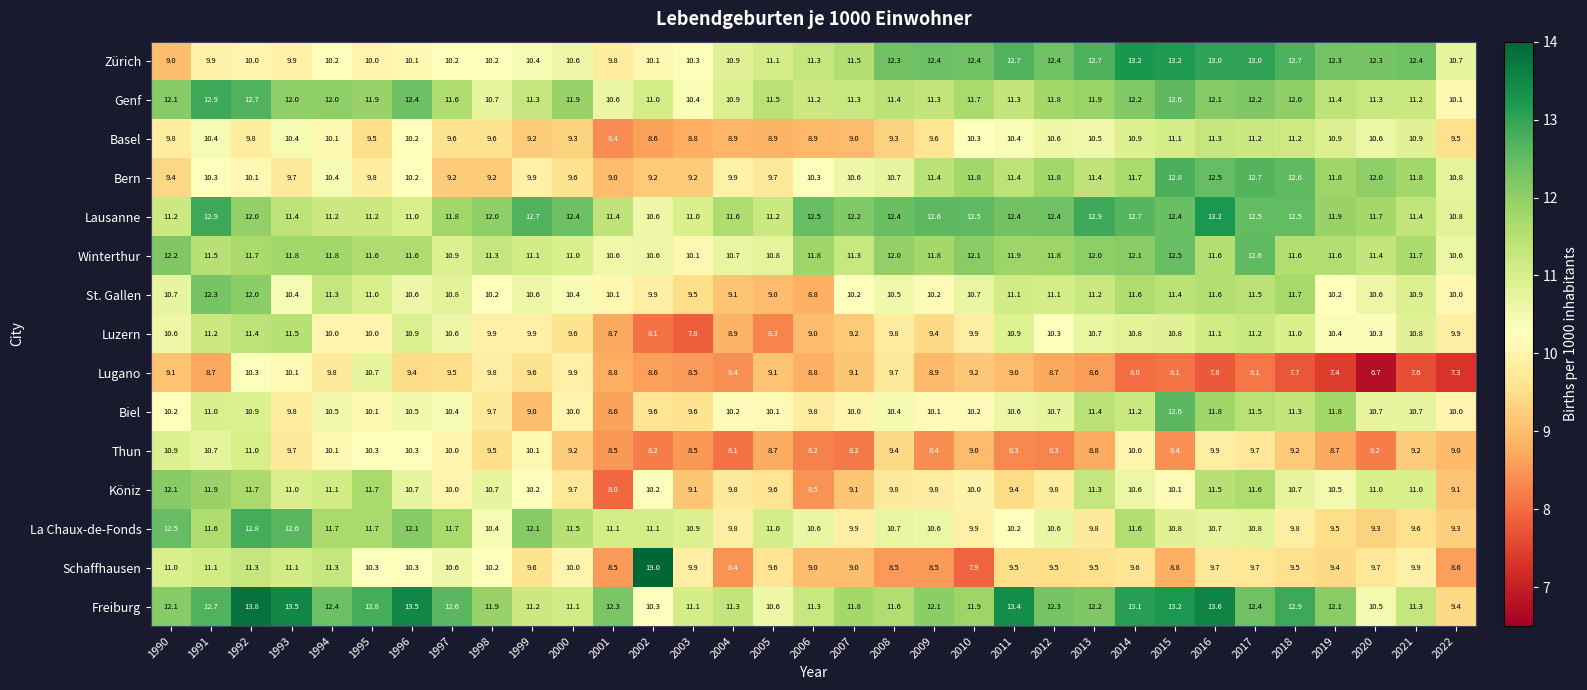

What is the total value across all series at 2014?

169.3